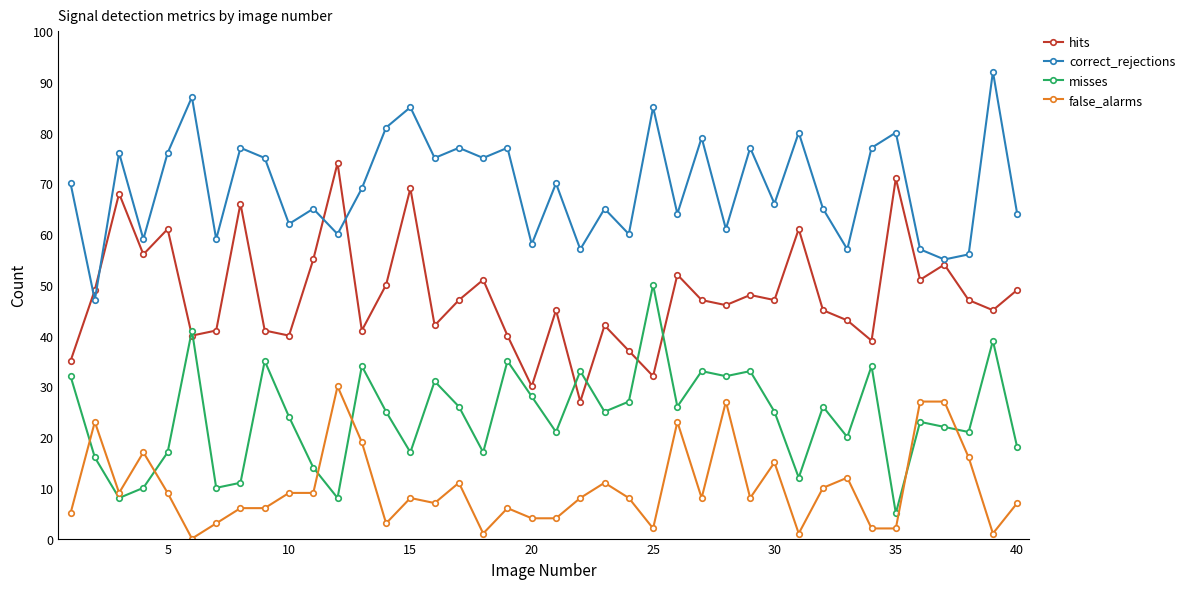

Which series has the widest spread of values?

hits